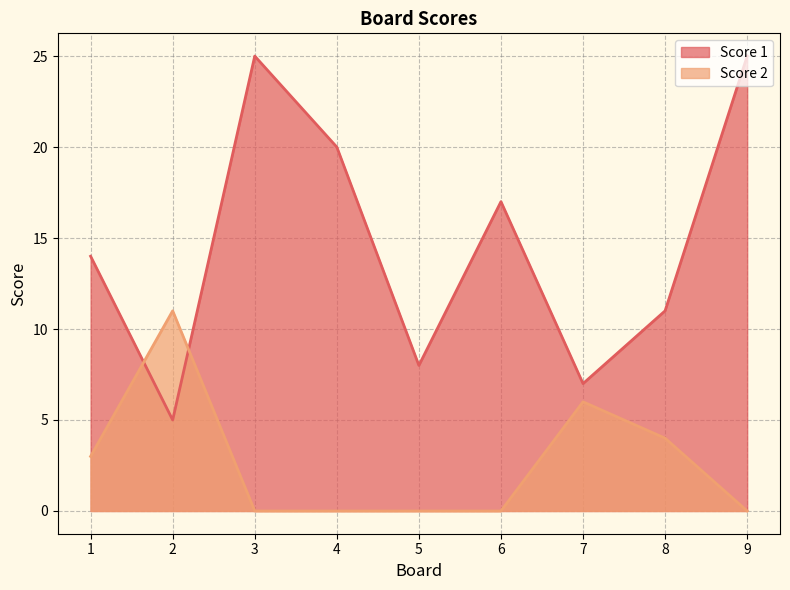

Which series ends up on top after the final intersection of Score 1 and Score 2?

Score 1